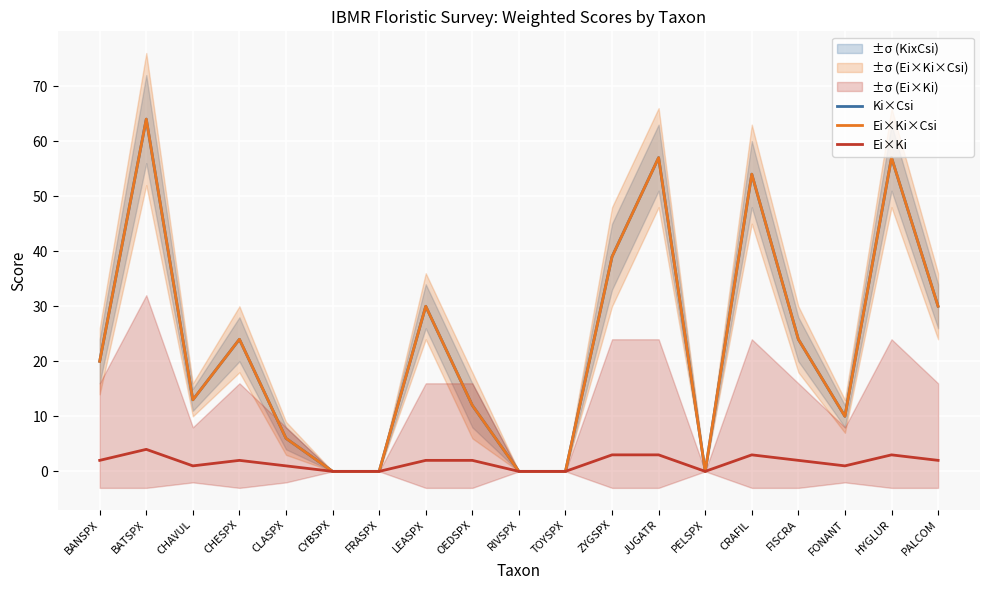

At which label does Ei×Ki×Csi reach its peak?

BATSPX